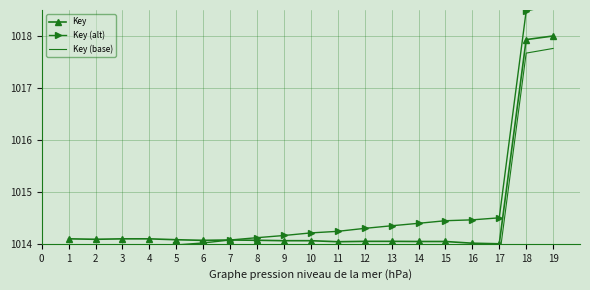

What is the value of the Key point at the 5th from the left?

1014.1